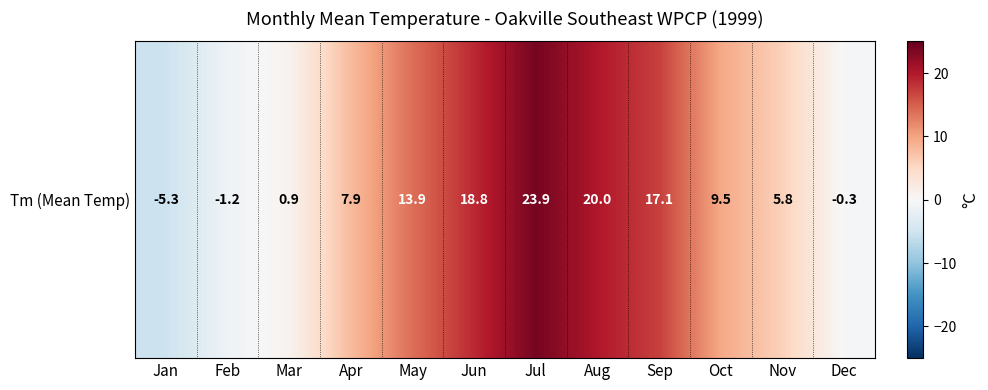

The value at Feb is -1.2. True or false?

True